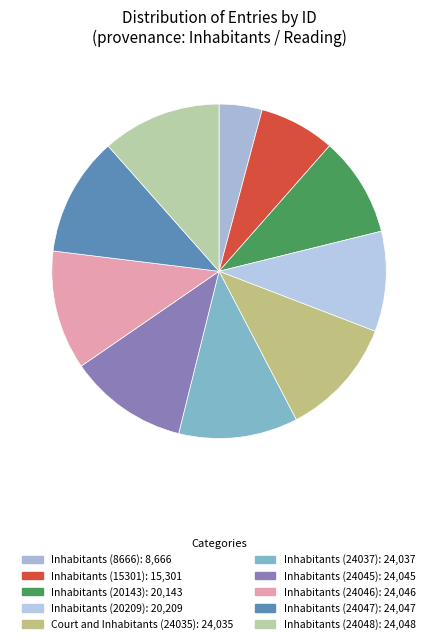

Rank the categories by value from lowest to highest.

Inhabitants (8666), Inhabitants (15301), Inhabitants (20143), Inhabitants (20209), Court and Inhabitants (24035), Inhabitants (24037), Inhabitants (24045), Inhabitants (24046), Inhabitants (24047), Inhabitants (24048)